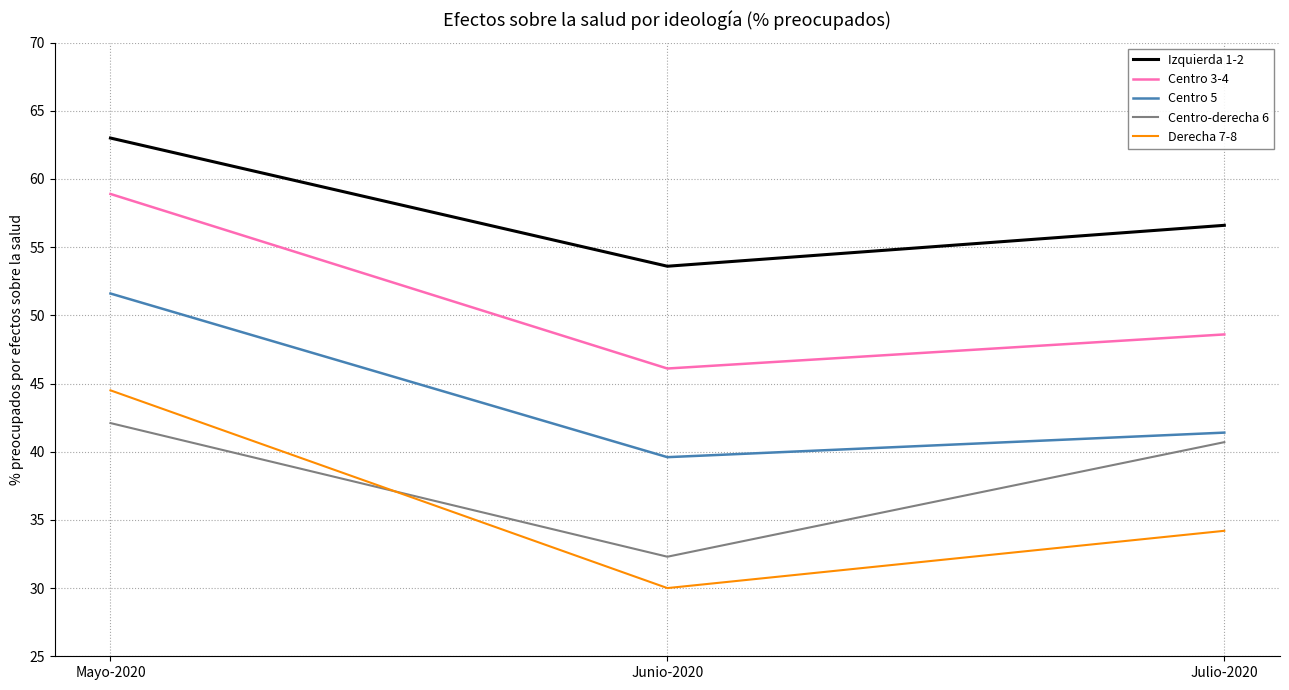

Reading right to left, list all the values displayed in this chart.

Izquierda 1-2: 56.6	53.6	63.0
Centro 3-4: 48.6	46.1	58.9
Centro 5: 41.4	39.6	51.6
Centro-derecha 6: 40.7	32.3	42.1
Derecha 7-8: 34.2	30.0	44.5